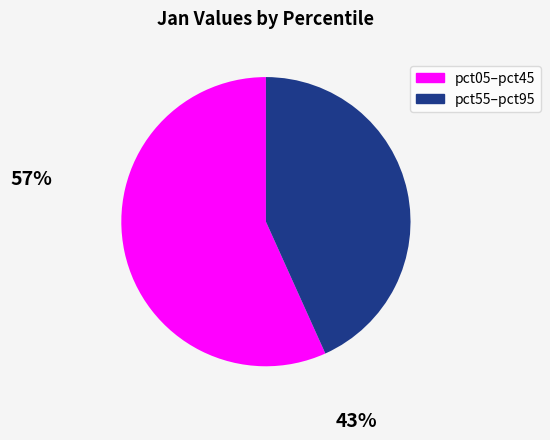

Does any single category account for the majority?

Yes